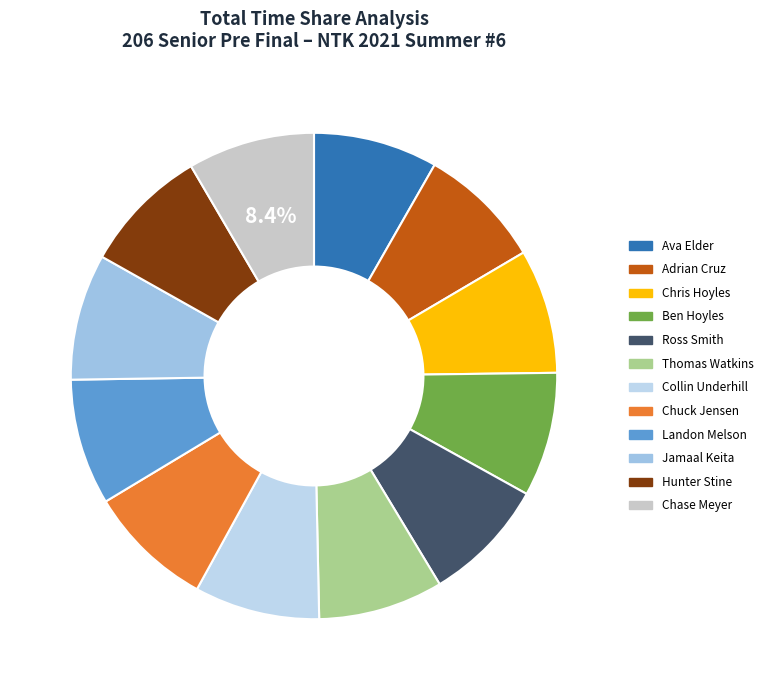

The Ben Hoyles slice represents 8% of the pie. True or false?

True